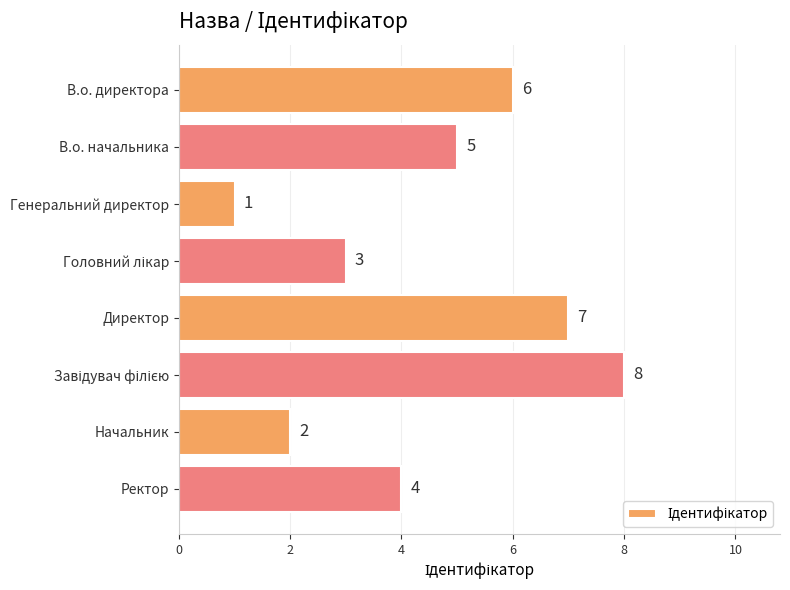

Between Начальник and Генеральний директор, which is larger?

Начальник